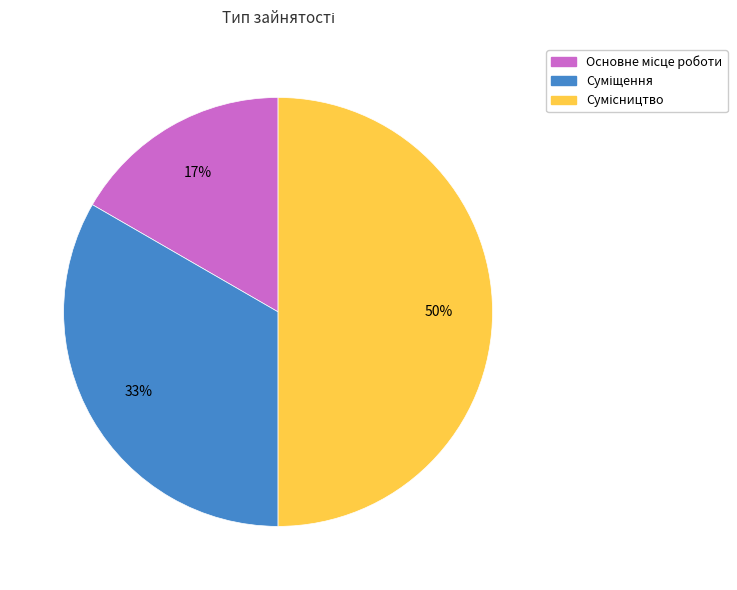

To the nearest percent, what is the difference between the largest and smallest slice percentages?

33%